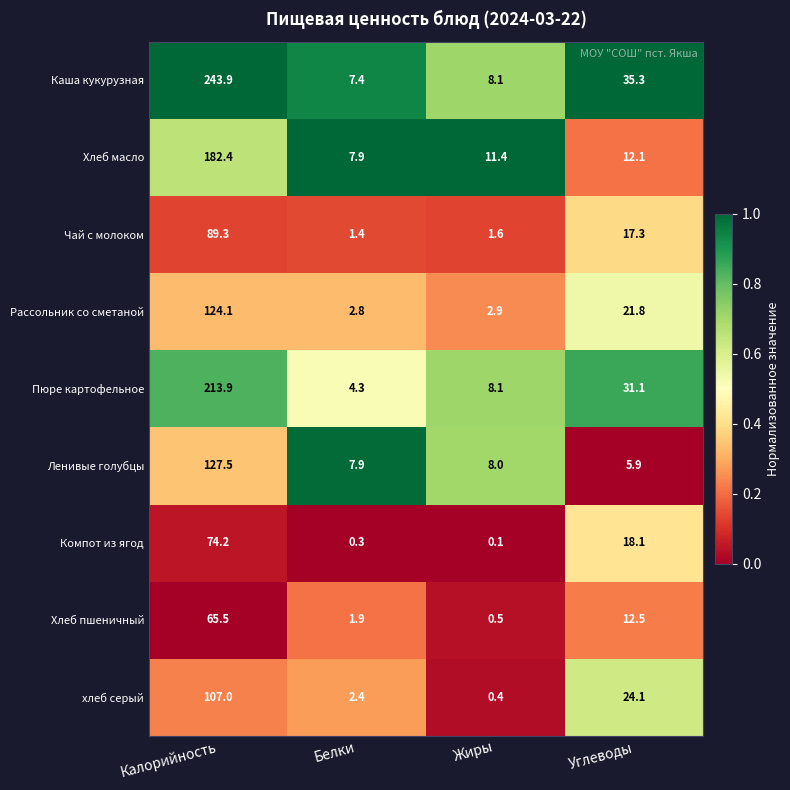

At which category is the sum across all series the highest?

Калорийность